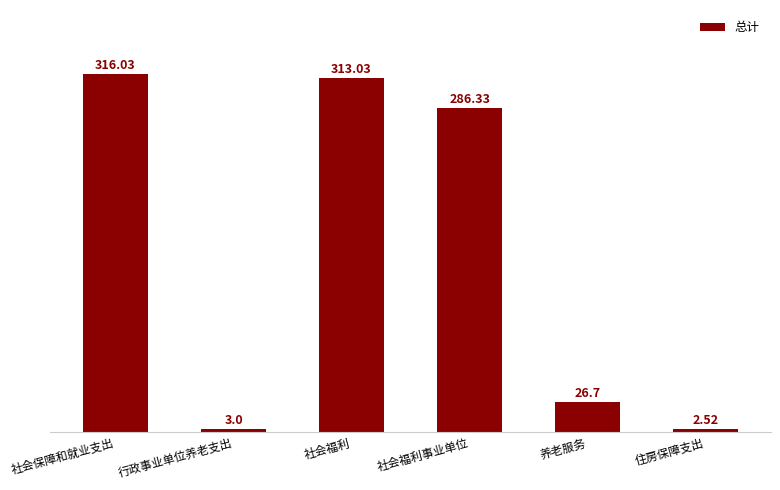

How many bars are there in total?

6